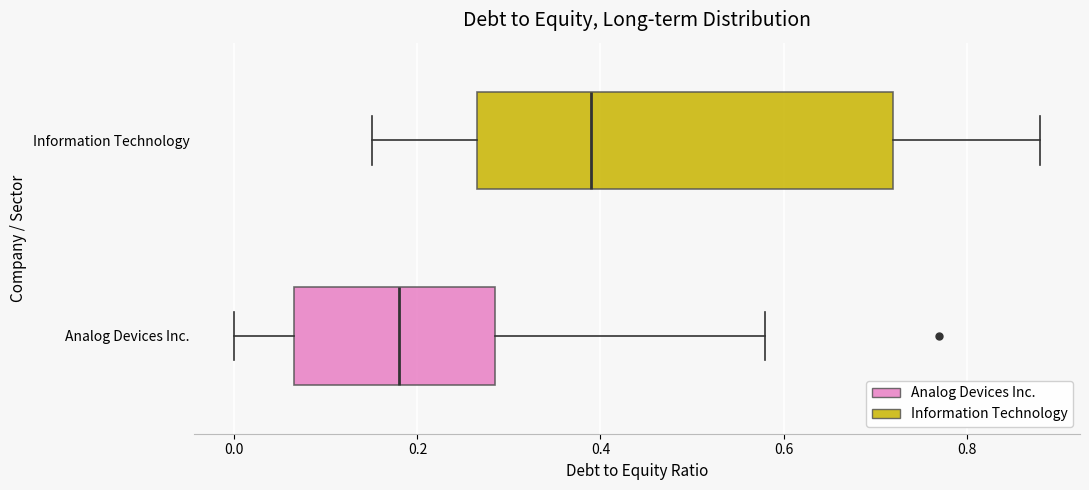

Where is the left edge of the box for Information Technology on the x-axis? The values are not printed on the chart, so give them approximately, as read against the axis.

0.26